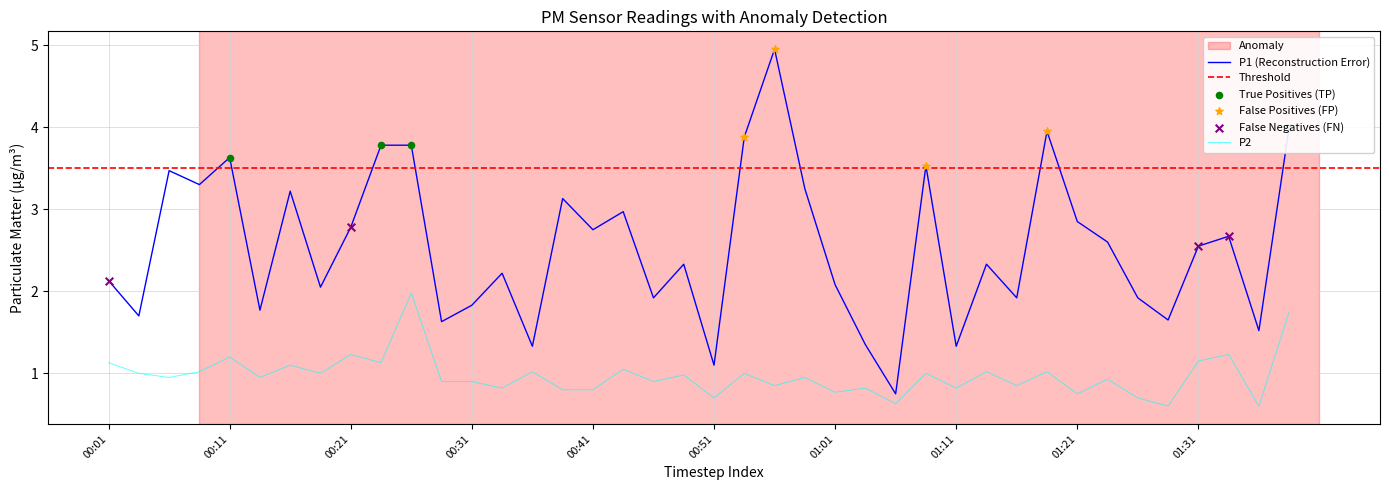

At how many categories does at least one series exceed 4?

1